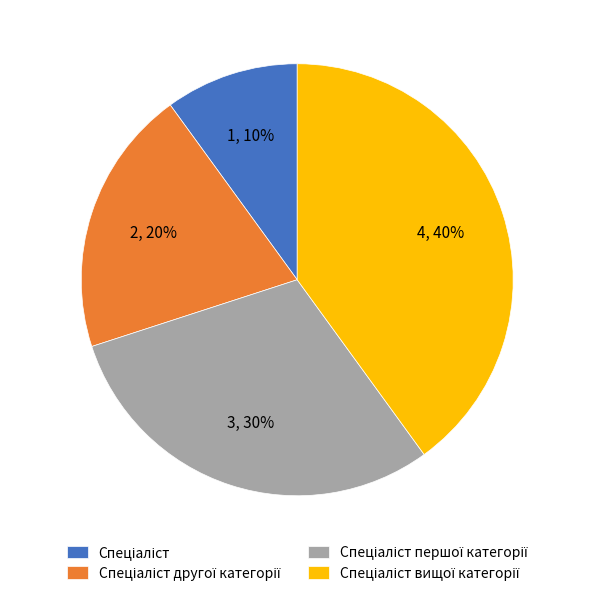

Does any single category account for the majority?

No